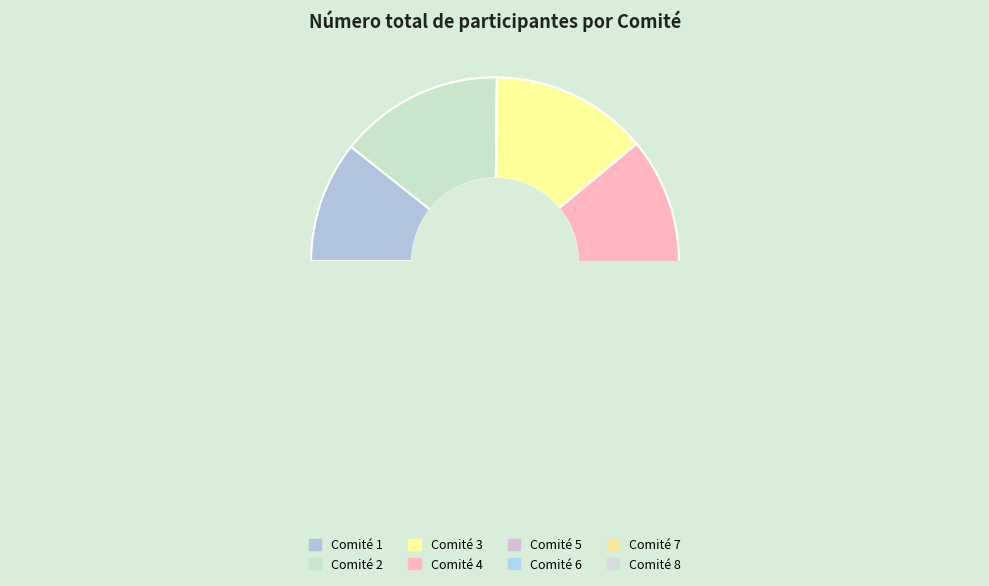

True or false: Comité 4 accounts for 24% of the total.

False